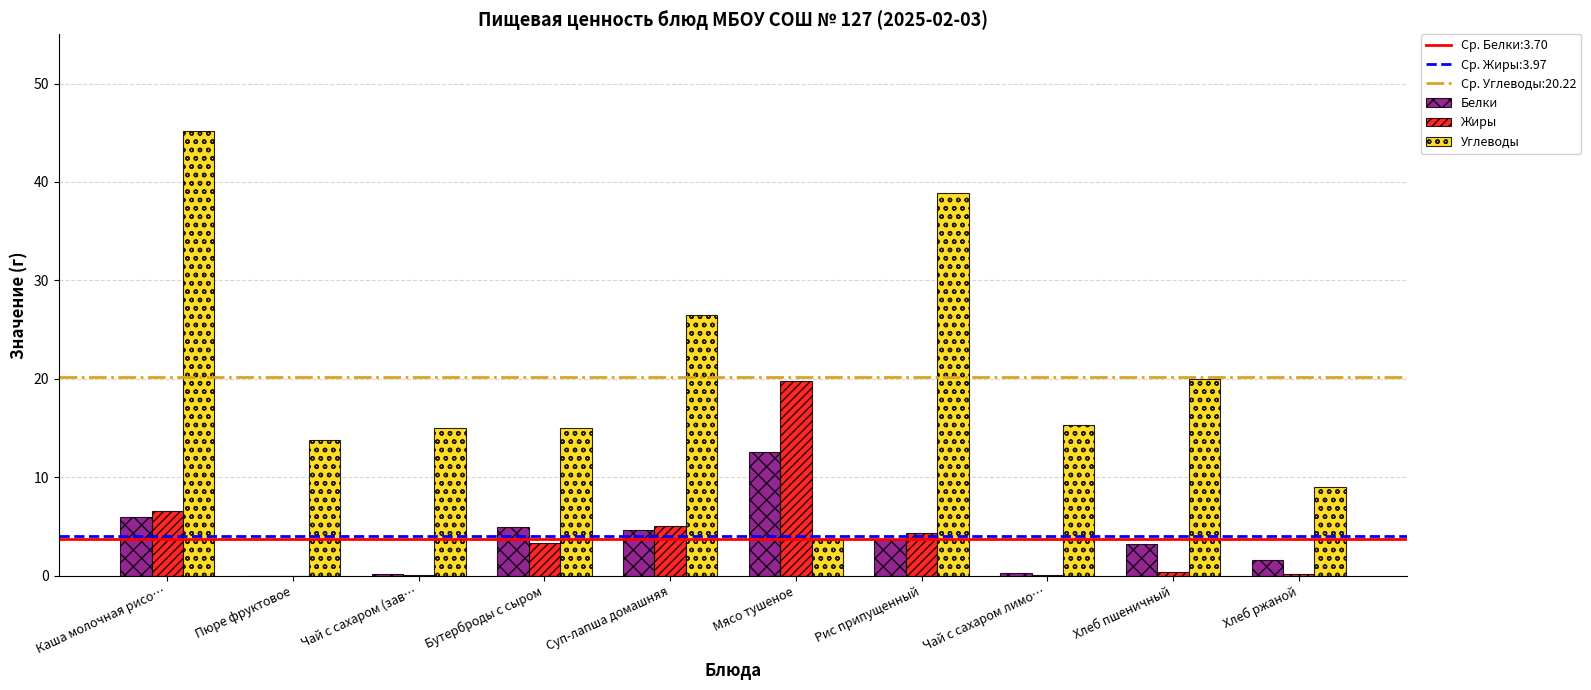

What is the total value across all series at Каша молочная рисо…?

57.8